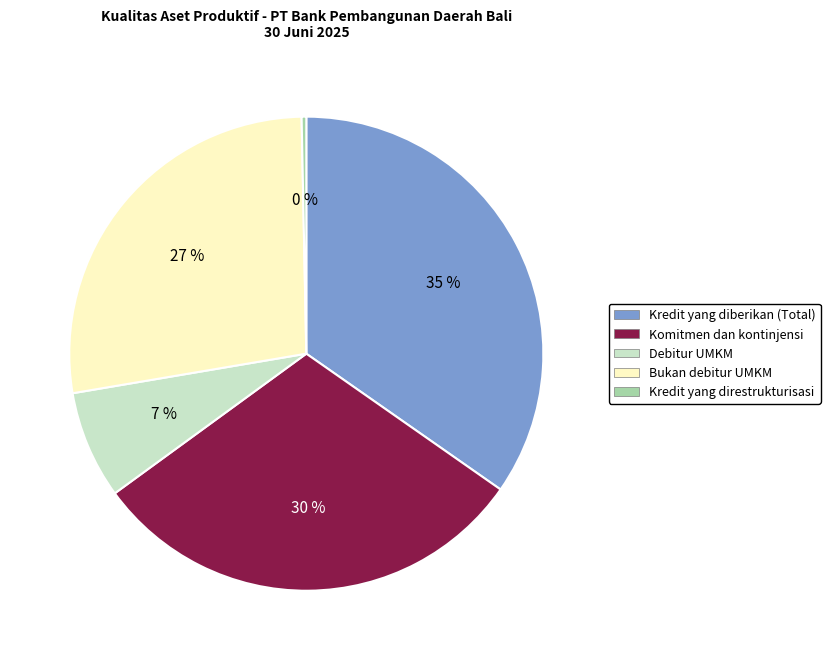

What is the largest slice in the pie chart?

Kredit yang diberikan (Total)